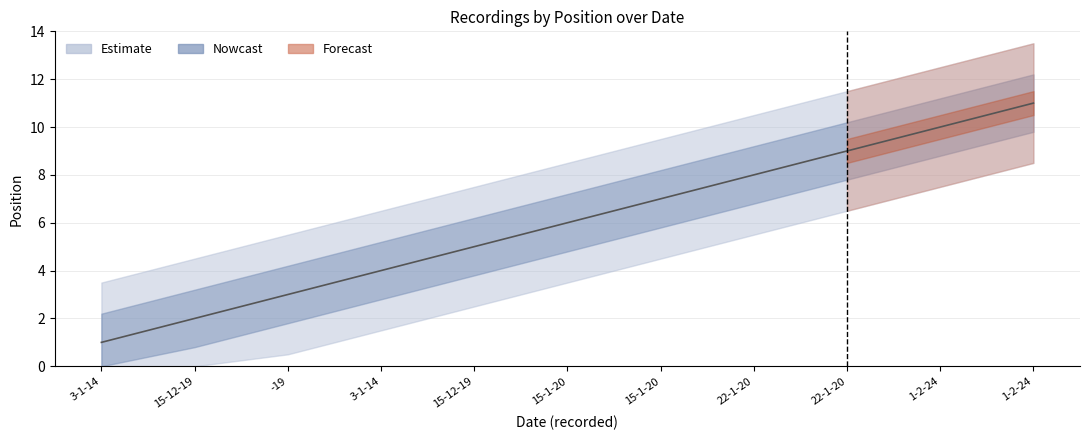

Between 15-1-20 and 1-2-24, which is larger?

1-2-24